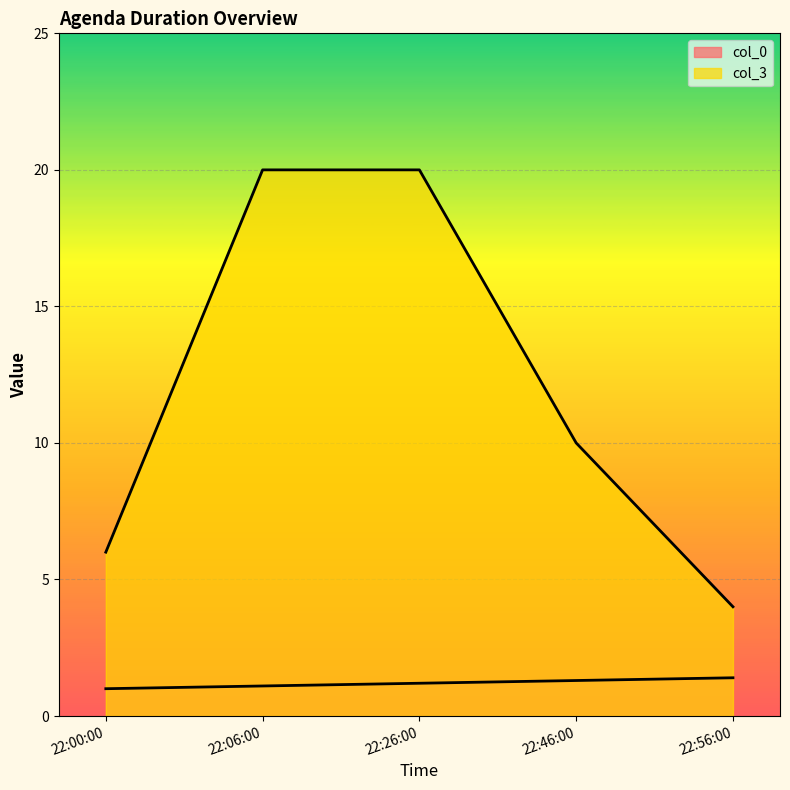

True or false: col_0 and col_3 cross at least once.

False